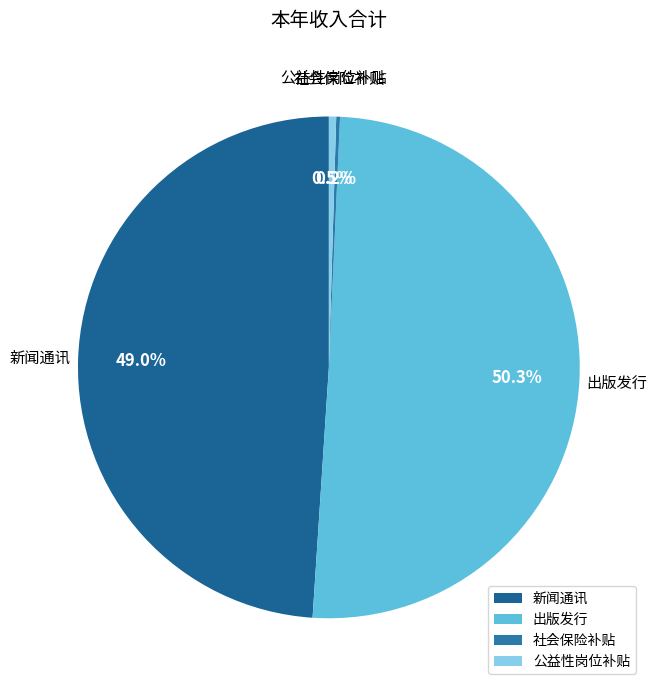

To the nearest percent, what is the difference between the 新闻通讯 and 公益性岗位补贴 slice percentages?

48%